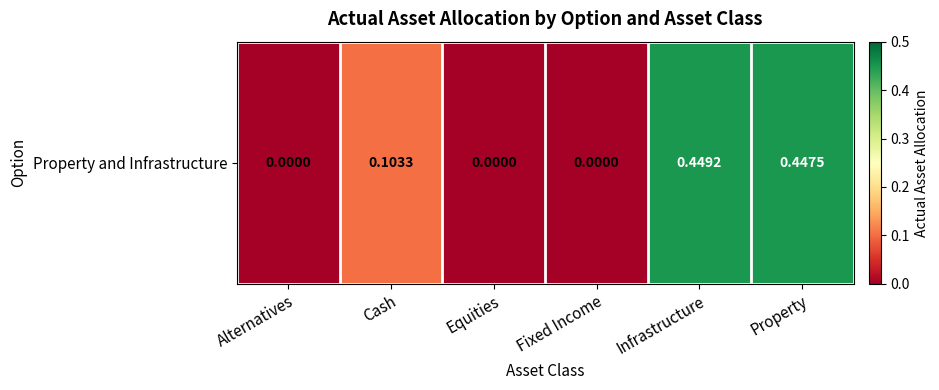

Reading left to right, what are all the values shown in this chart?

0.0	0.1	0.0	0.0	0.4	0.4